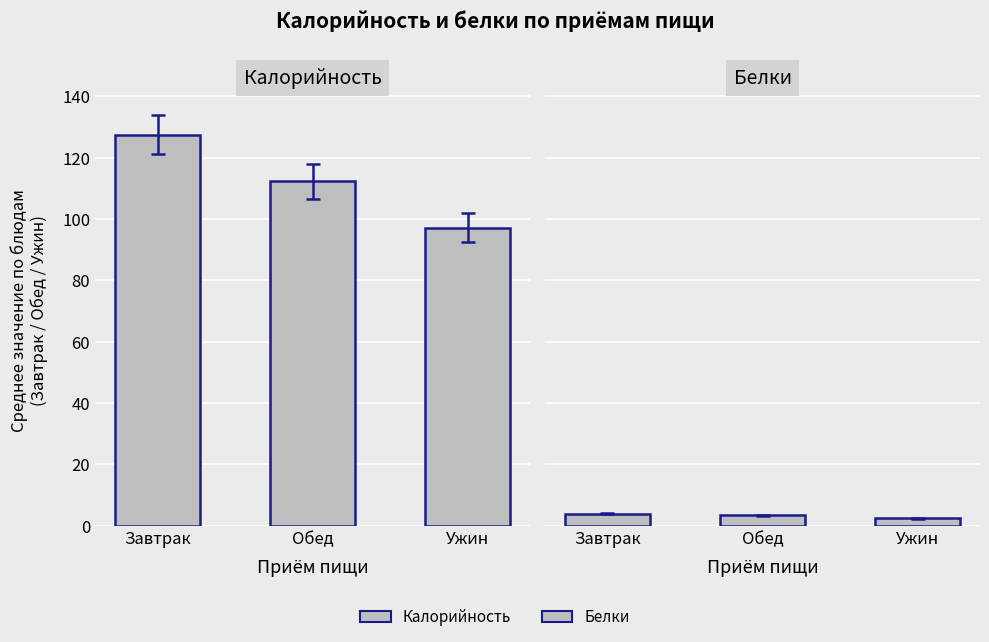

Reading right to left, transcribe all the data shown in this chart.

Калорийность: 97.2	112.3	127.5
Белки: 2.5	3.4	3.9